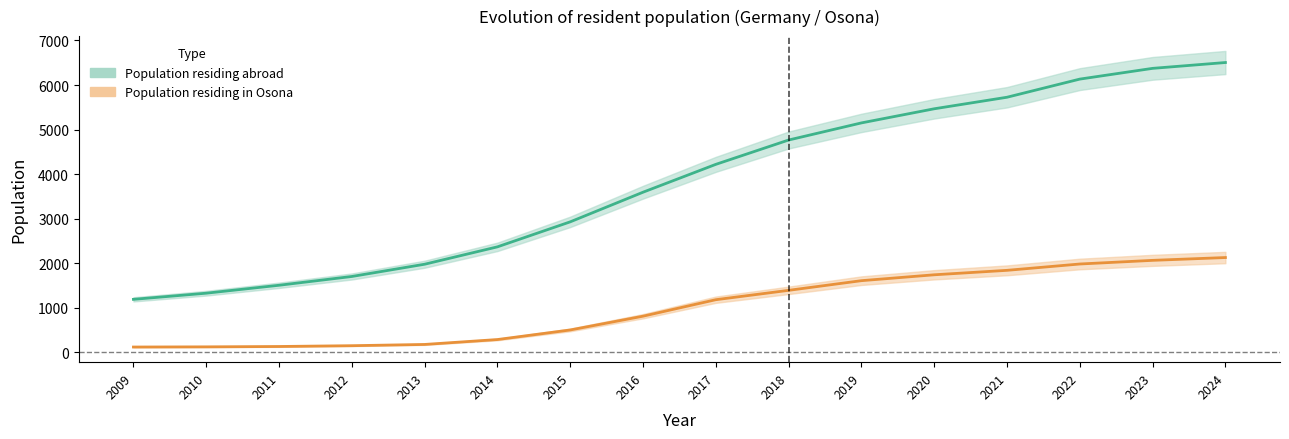

How many values in the Population in selected place series are below 1183?

8